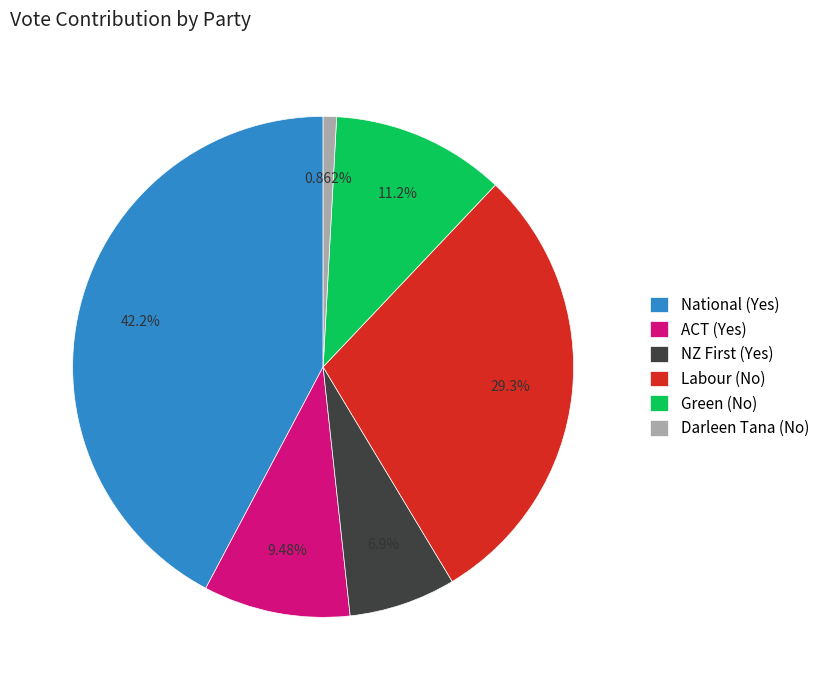

Does National (Yes) account for over 50% of the chart?

No